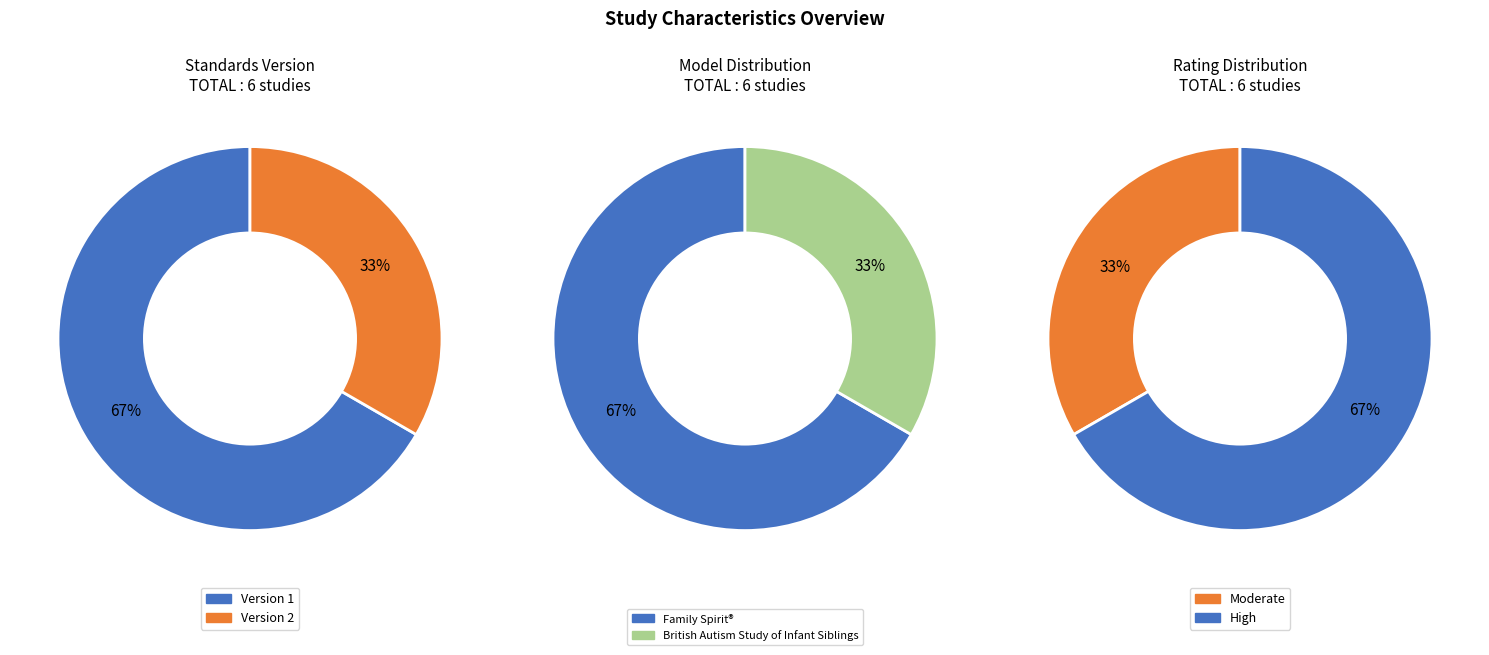

True or false: WWHV040826 accounts for 5% of the total.

False